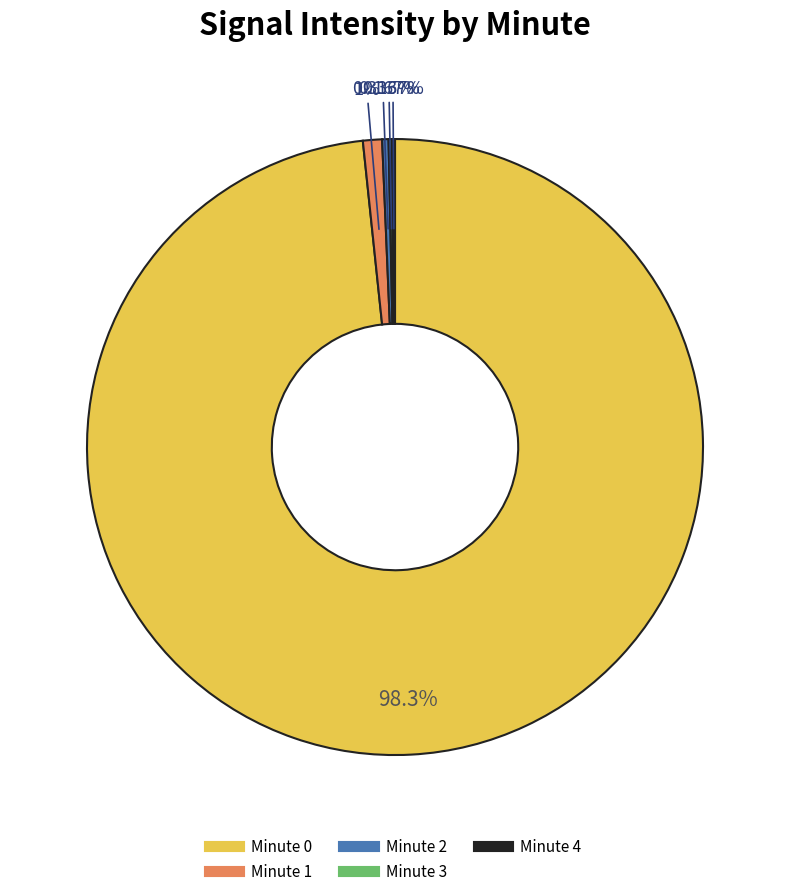

Which category has the biggest portion of the pie?

Minute 0